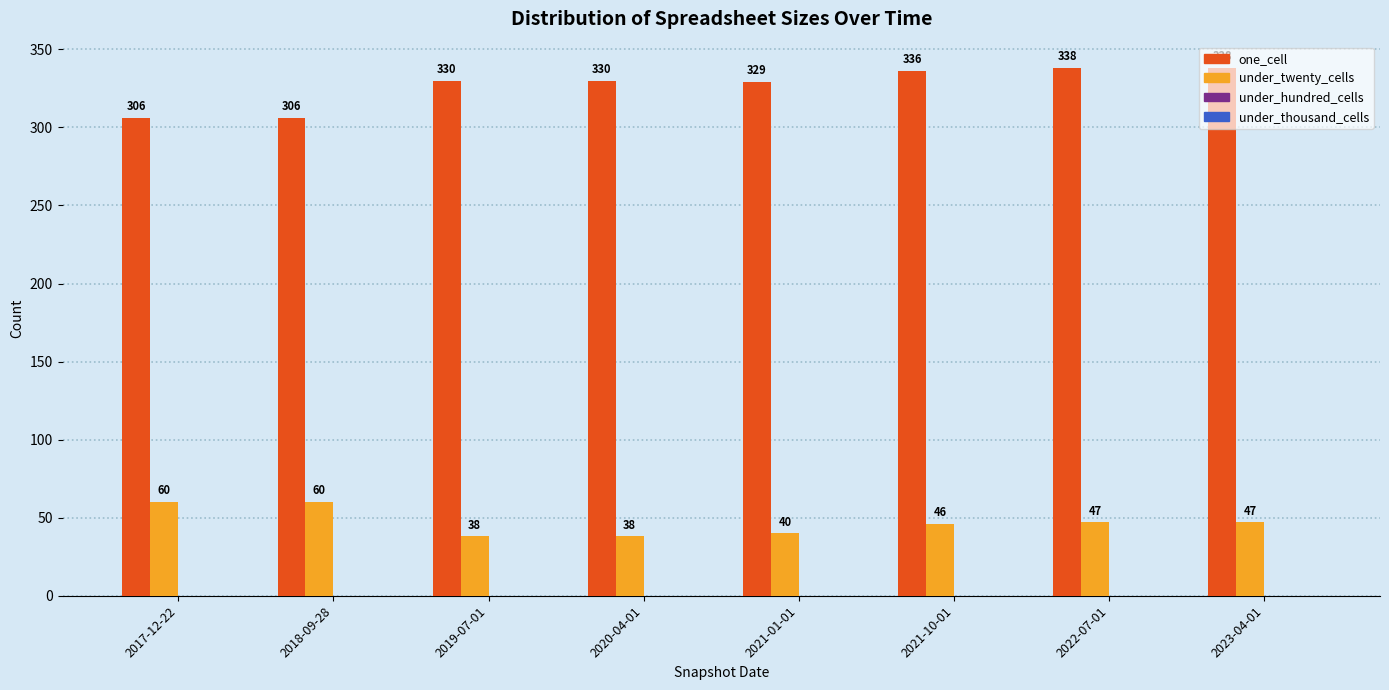

What value does the one_cell series have at 2020-04-01?

330